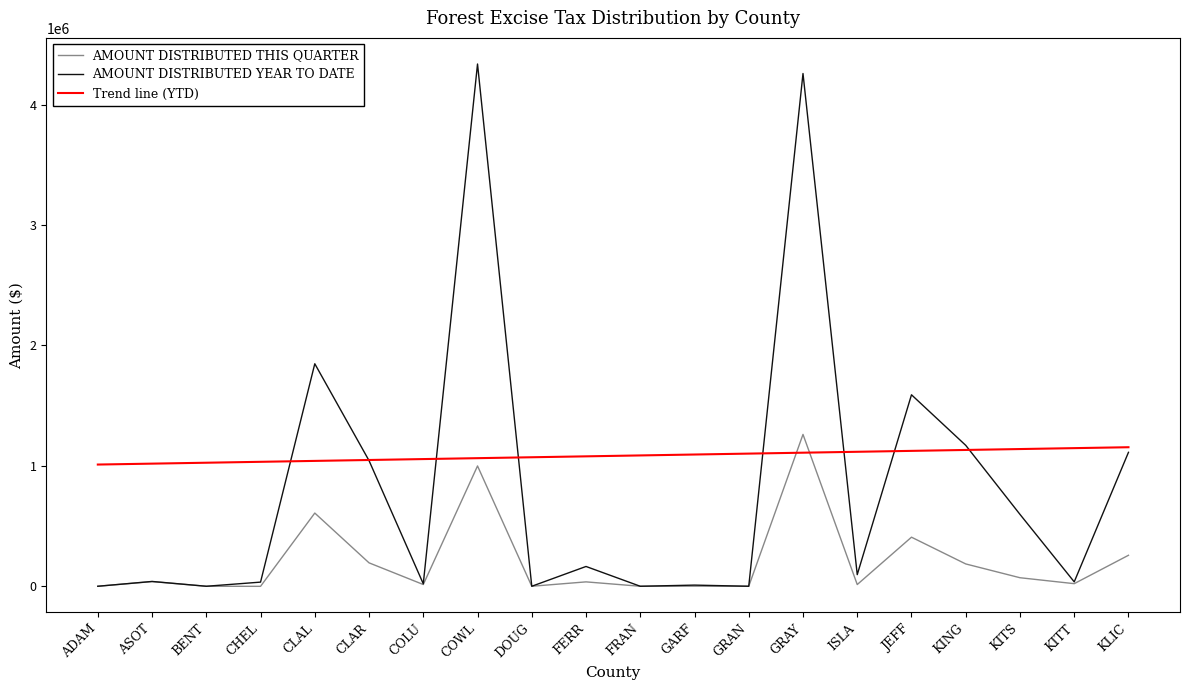

Between GRAN and KITS, which series saw the biggest shift?

AMOUNT DISTRIBUTED YEAR TO DATE